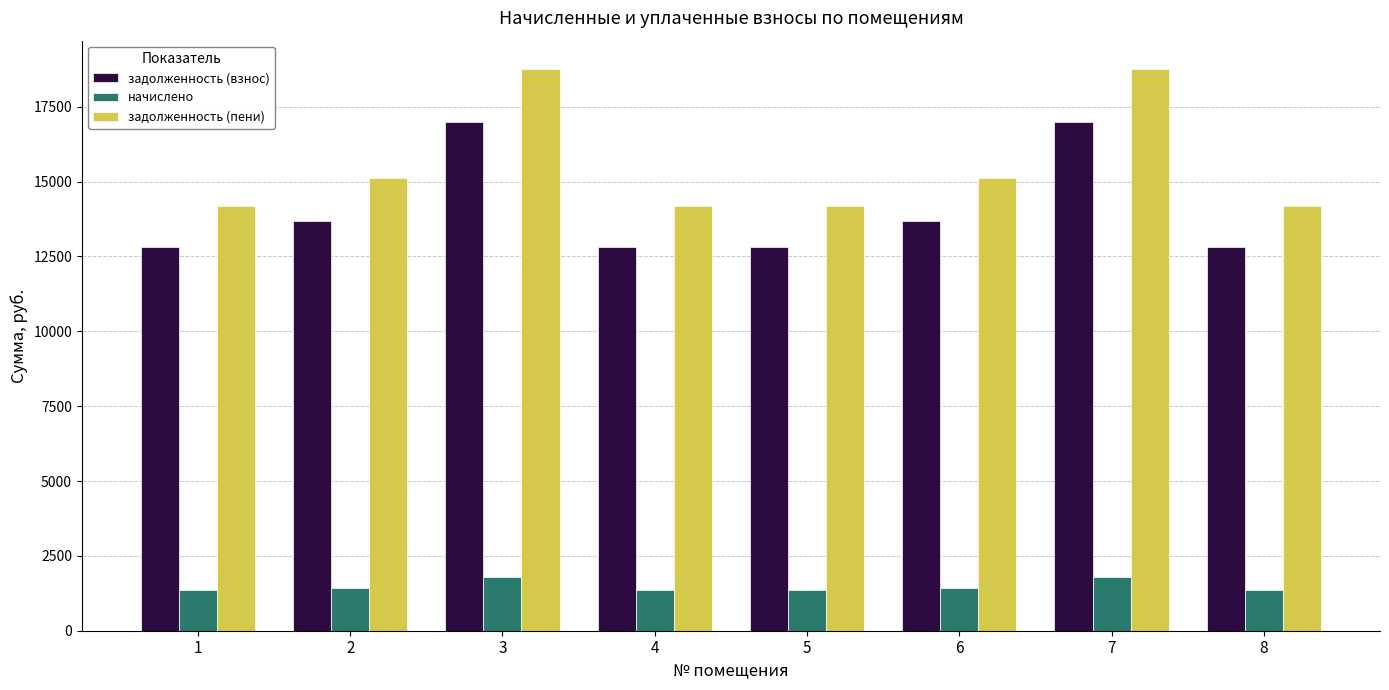

Rank the series at 2 from highest to lowest value.

задолженность (пени), задолженность (взнос), начислено